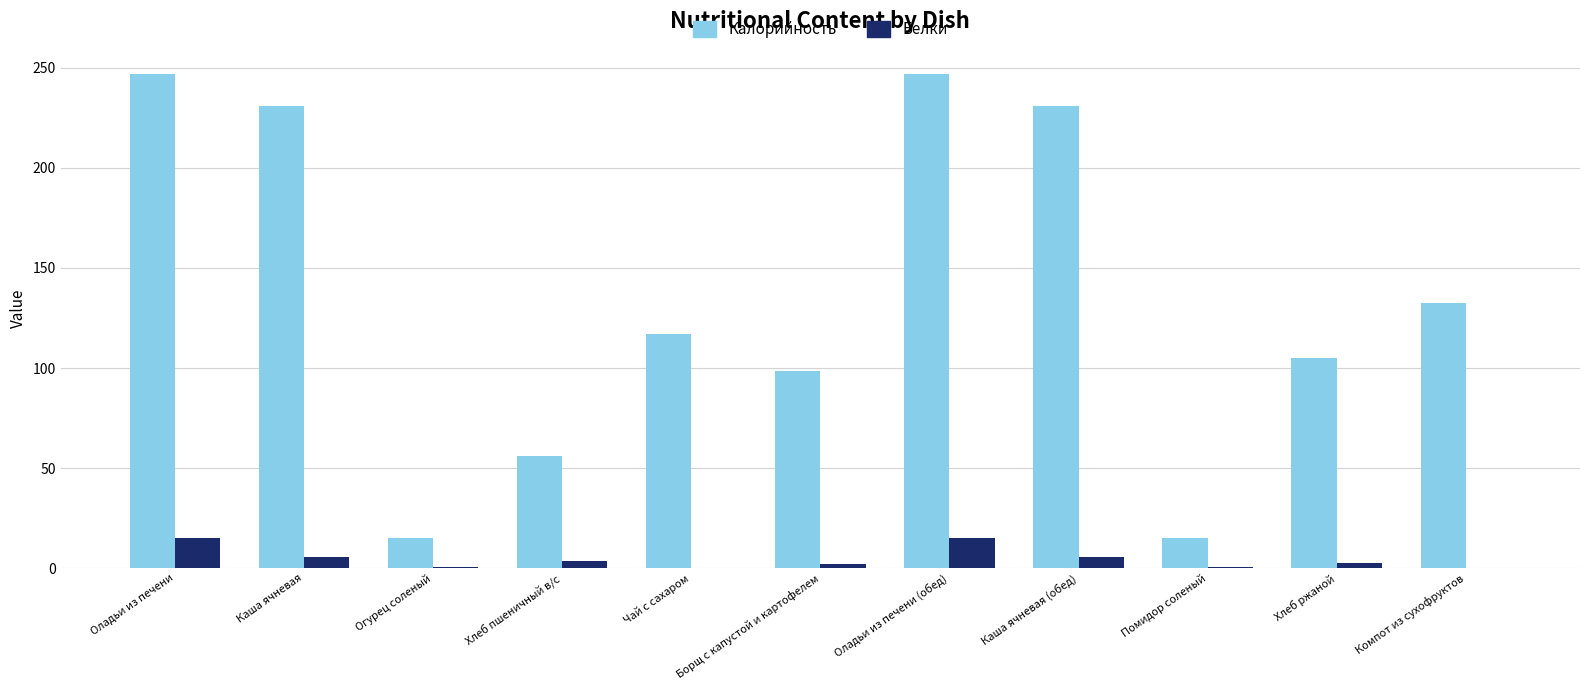

At which label does Калорийность first exceed 117?

Оладьи из печени